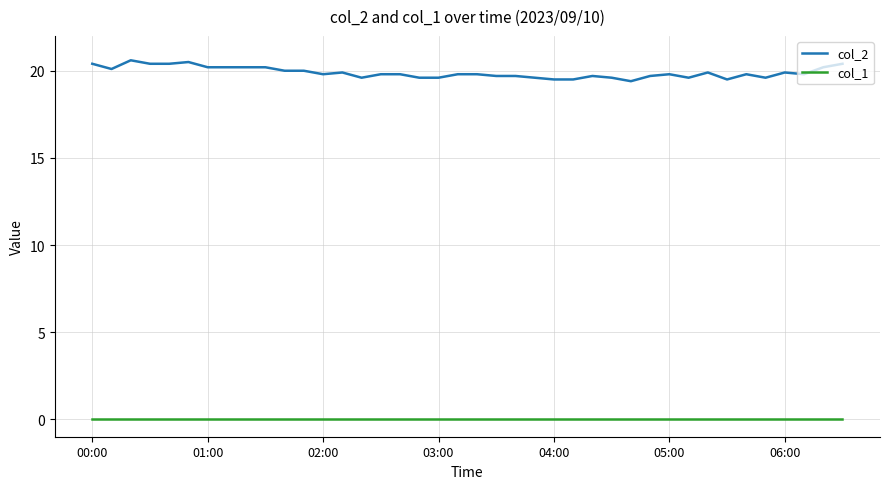

List the series in order of their peak value, highest first.

col_2, col_1